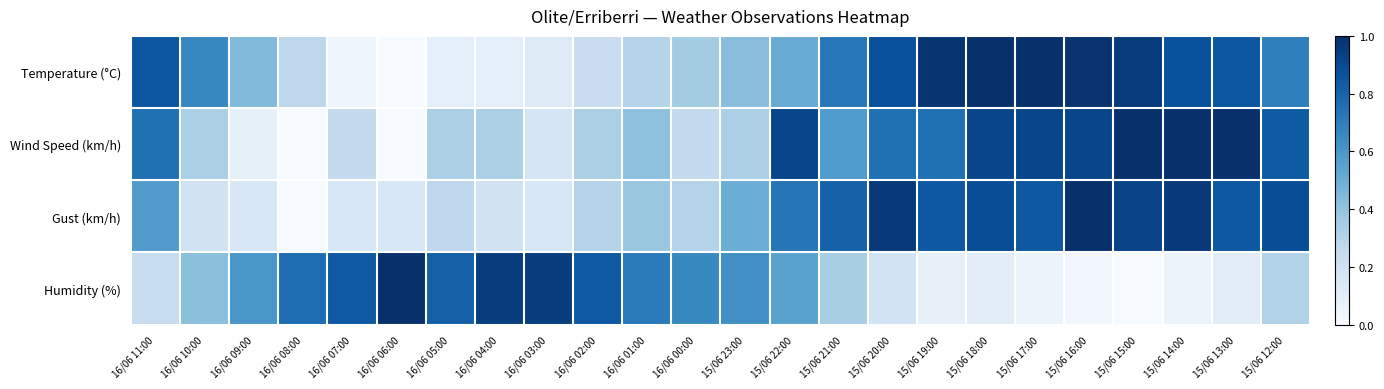

Reading right to left, transcribe all the data shown in this chart.

Temperature (°C): 15/06 12:00=0.7	15/06 13:00=0.9	15/06 14:00=0.9	15/06 15:00=1.0	15/06 16:00=1.0	15/06 17:00=1.0	15/06 18:00=1.0	15/06 19:00=1.0	15/06 20:00=0.9	15/06 21:00=0.7	15/06 22:00=0.5	15/06 23:00=0.4	16/06 00:00=0.4	16/06 01:00=0.3	16/06 02:00=0.2	16/06 03:00=0.1	16/06 04:00=0.1	16/06 05:00=0.1	16/06 06:00=0.0	16/06 07:00=0.0	16/06 08:00=0.3	16/06 09:00=0.4	16/06 10:00=0.7	16/06 11:00=0.9
Wind Speed (km/h): 15/06 12:00=0.8	15/06 13:00=1.0	15/06 14:00=1.0	15/06 15:00=1.0	15/06 16:00=0.9	15/06 17:00=0.9	15/06 18:00=0.9	15/06 19:00=0.8	15/06 20:00=0.8	15/06 21:00=0.6	15/06 22:00=0.9	15/06 23:00=0.3	16/06 00:00=0.2	16/06 01:00=0.4	16/06 02:00=0.3	16/06 03:00=0.2	16/06 04:00=0.3	16/06 05:00=0.3	16/06 06:00=0.0	16/06 07:00=0.2	16/06 08:00=0.0	16/06 09:00=0.1	16/06 10:00=0.3	16/06 11:00=0.8
Gust (km/h): 15/06 12:00=0.9	15/06 13:00=0.8	15/06 14:00=1.0	15/06 15:00=0.9	15/06 16:00=1.0	15/06 17:00=0.8	15/06 18:00=0.9	15/06 19:00=0.8	15/06 20:00=1.0	15/06 21:00=0.8	15/06 22:00=0.7	15/06 23:00=0.5	16/06 00:00=0.3	16/06 01:00=0.4	16/06 02:00=0.3	16/06 03:00=0.2	16/06 04:00=0.2	16/06 05:00=0.3	16/06 06:00=0.2	16/06 07:00=0.2	16/06 08:00=0.0	16/06 09:00=0.2	16/06 10:00=0.2	16/06 11:00=0.6
Humidity (%): 15/06 12:00=0.3	15/06 13:00=0.1	15/06 14:00=0.1	15/06 15:00=0.0	15/06 16:00=0.0	15/06 17:00=0.1	15/06 18:00=0.1	15/06 19:00=0.1	15/06 20:00=0.2	15/06 21:00=0.3	15/06 22:00=0.6	15/06 23:00=0.6	16/06 00:00=0.7	16/06 01:00=0.7	16/06 02:00=0.8	16/06 03:00=0.9	16/06 04:00=0.9	16/06 05:00=0.8	16/06 06:00=1.0	16/06 07:00=0.8	16/06 08:00=0.8	16/06 09:00=0.6	16/06 10:00=0.4	16/06 11:00=0.2